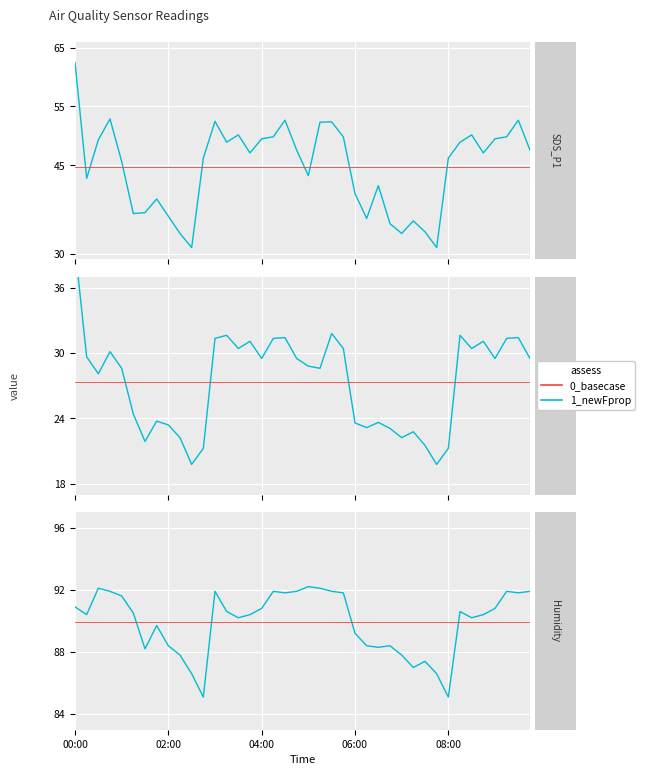

Reading left to right, list all the values displayed in this chart.

SDS_P1: 00:00=62.5	02:00=42.8	04:00=49.3	06:00=52.9	08:00=45.6	5=36.8	6=37.0	7=39.3	8=36.4	9=33.4	10=31.0	11=46.2	12=52.5	13=48.9	14=50.2	15=47.1	16=49.5	17=49.9	18=52.7	19=47.6	20=43.2	21=52.3	22=52.4	23=49.8	24=40.2	25=36.0	26=41.5	27=35.1	28=33.4	29=35.5	30=33.7	31=31.0	32=46.2	33=48.9	34=50.2	35=47.1	36=49.5	37=49.9	38=52.7	39=47.6
SDS_P1_base: 00:00=44.7	02:00=44.7	04:00=44.7	06:00=44.7	08:00=44.7	5=44.7	6=44.7	7=44.7	8=44.7	9=44.7	10=44.7	11=44.7	12=44.7	13=44.7	14=44.7	15=44.7	16=44.7	17=44.7	18=44.7	19=44.7	20=44.7	21=44.7	22=44.7	23=44.7	24=44.7	25=44.7	26=44.7	27=44.7	28=44.7	29=44.7	30=44.7	31=44.7	32=44.7	33=44.7	34=44.7	35=44.7	36=44.7	37=44.7	38=44.7	39=44.7
SDS_P2: 00:00=39.8	02:00=29.6	04:00=28.1	06:00=30.1	08:00=28.6	5=24.4	6=21.9	7=23.8	8=23.4	9=22.2	10=19.8	11=21.2	12=31.4	13=31.6	14=30.4	15=31.1	16=29.5	17=31.4	18=31.4	19=29.5	20=28.8	21=28.6	22=31.8	23=30.4	24=23.6	25=23.1	26=23.6	27=23.1	28=22.2	29=22.8	30=21.5	31=19.8	32=21.2	33=31.6	34=30.4	35=31.1	36=29.5	37=31.4	38=31.4	39=29.5
SDS_P2_base: 00:00=27.4	02:00=27.4	04:00=27.4	06:00=27.4	08:00=27.4	5=27.4	6=27.4	7=27.4	8=27.4	9=27.4	10=27.4	11=27.4	12=27.4	13=27.4	14=27.4	15=27.4	16=27.4	17=27.4	18=27.4	19=27.4	20=27.4	21=27.4	22=27.4	23=27.4	24=27.4	25=27.4	26=27.4	27=27.4	28=27.4	29=27.4	30=27.4	31=27.4	32=27.4	33=27.4	34=27.4	35=27.4	36=27.4	37=27.4	38=27.4	39=27.4
Humidity: 00:00=90.9	02:00=90.4	04:00=92.1	06:00=91.9	08:00=91.6	5=90.5	6=88.2	7=89.7	8=88.4	9=87.8	10=86.6	11=85.1	12=91.9	13=90.6	14=90.2	15=90.4	16=90.8	17=91.9	18=91.8	19=91.9	20=92.2	21=92.1	22=91.9	23=91.8	24=89.2	25=88.4	26=88.3	27=88.4	28=87.8	29=87.0	30=87.4	31=86.6	32=85.1	33=90.6	34=90.2	35=90.4	36=90.8	37=91.9	38=91.8	39=91.9
Humidity_base: 00:00=89.9	02:00=89.9	04:00=89.9	06:00=89.9	08:00=89.9	5=89.9	6=89.9	7=89.9	8=89.9	9=89.9	10=89.9	11=89.9	12=89.9	13=89.9	14=89.9	15=89.9	16=89.9	17=89.9	18=89.9	19=89.9	20=89.9	21=89.9	22=89.9	23=89.9	24=89.9	25=89.9	26=89.9	27=89.9	28=89.9	29=89.9	30=89.9	31=89.9	32=89.9	33=89.9	34=89.9	35=89.9	36=89.9	37=89.9	38=89.9	39=89.9